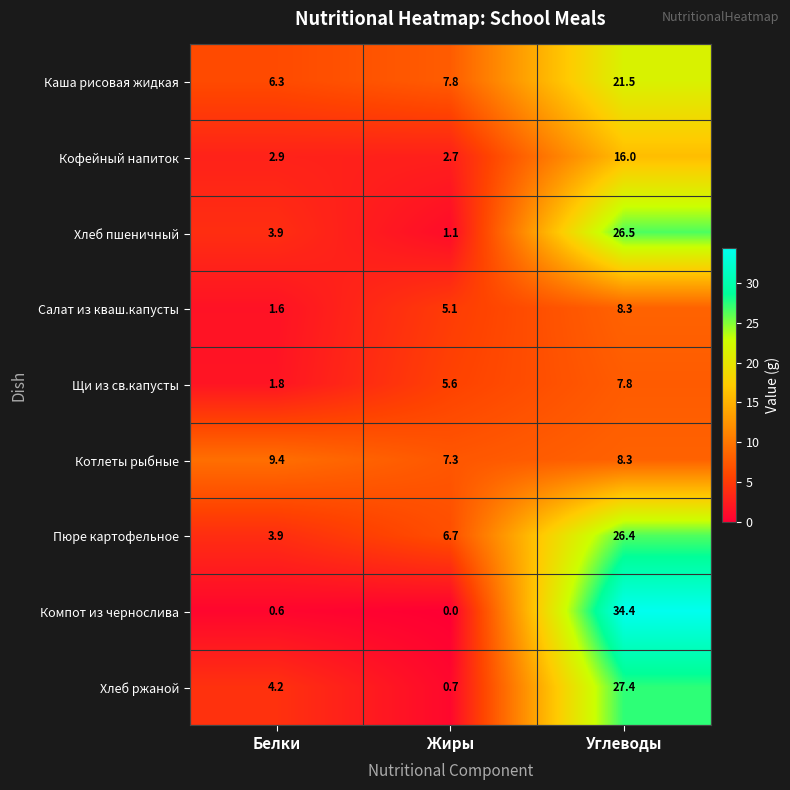

At how many categories does at least one series exceed 17?

1